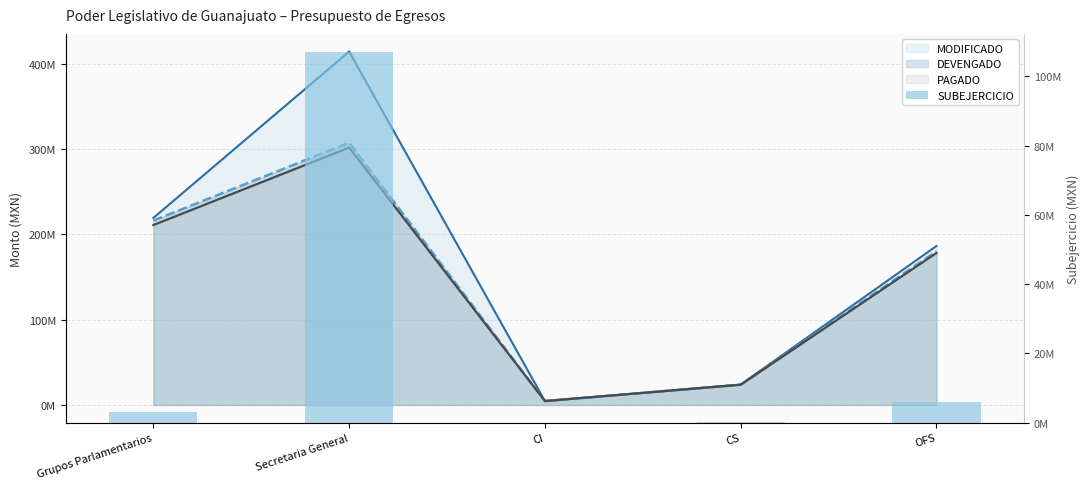

What is the label of the 4th bar from the right?

Secretaria General